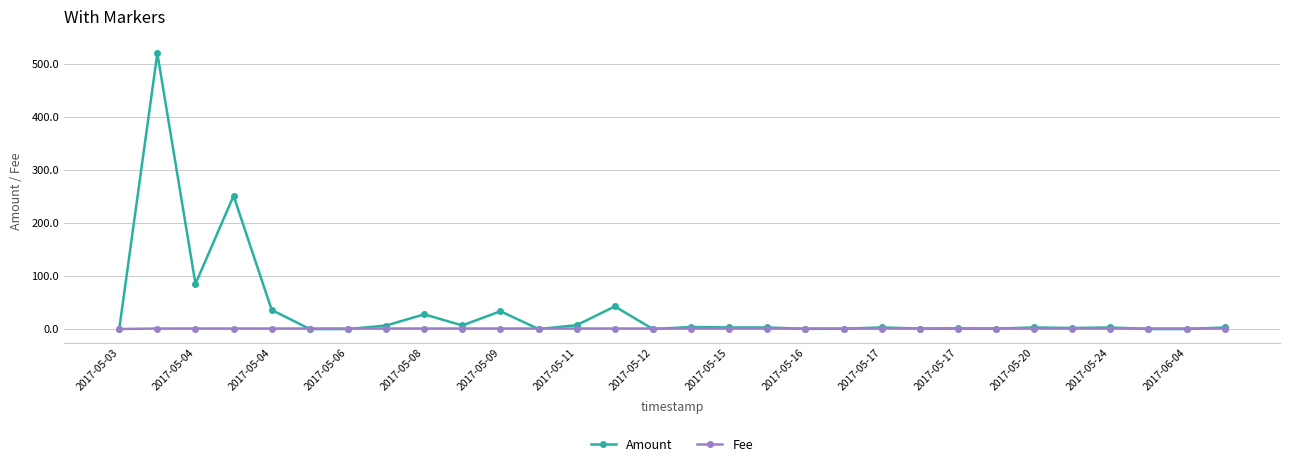

List the series in order of their peak value, lowest first.

Fee, Amount